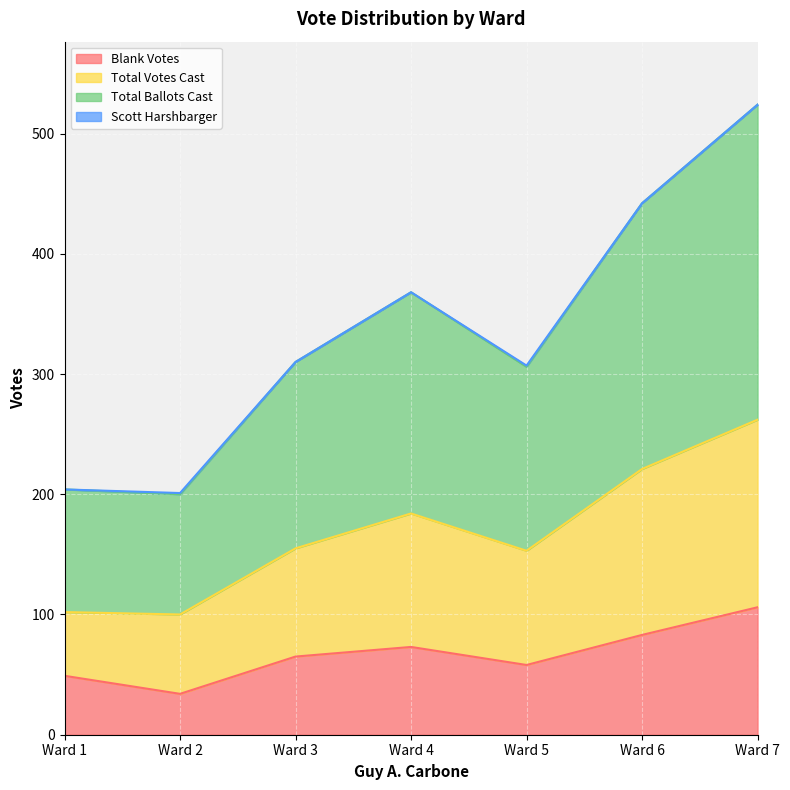

Count the number of categories in the chart.

7